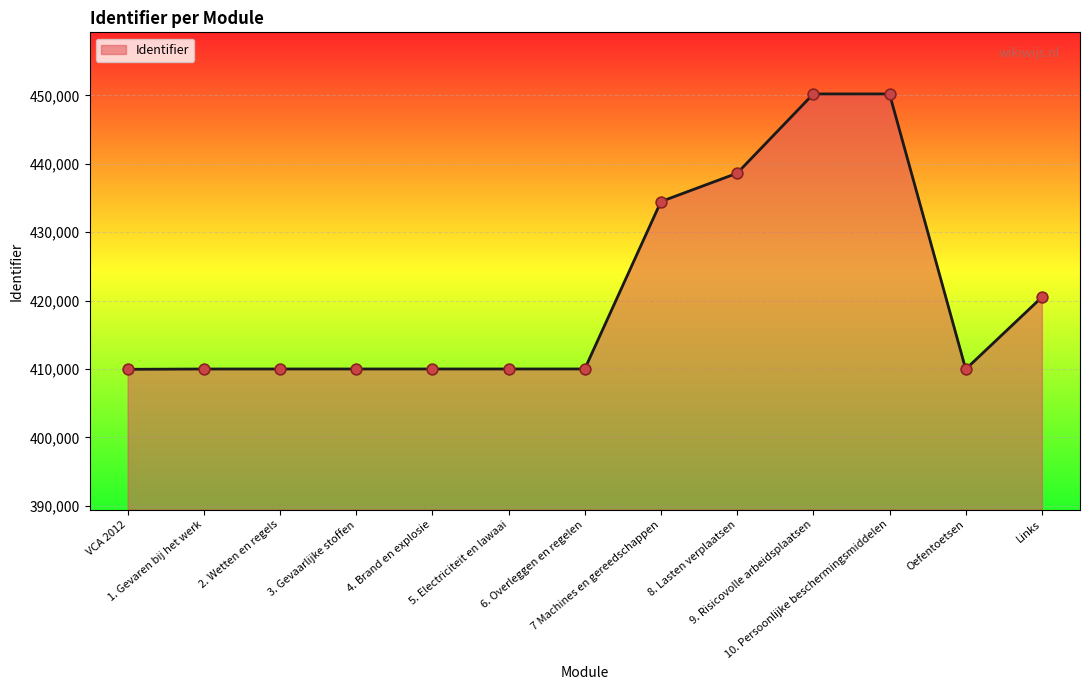

What is the greatest value displayed?

450203